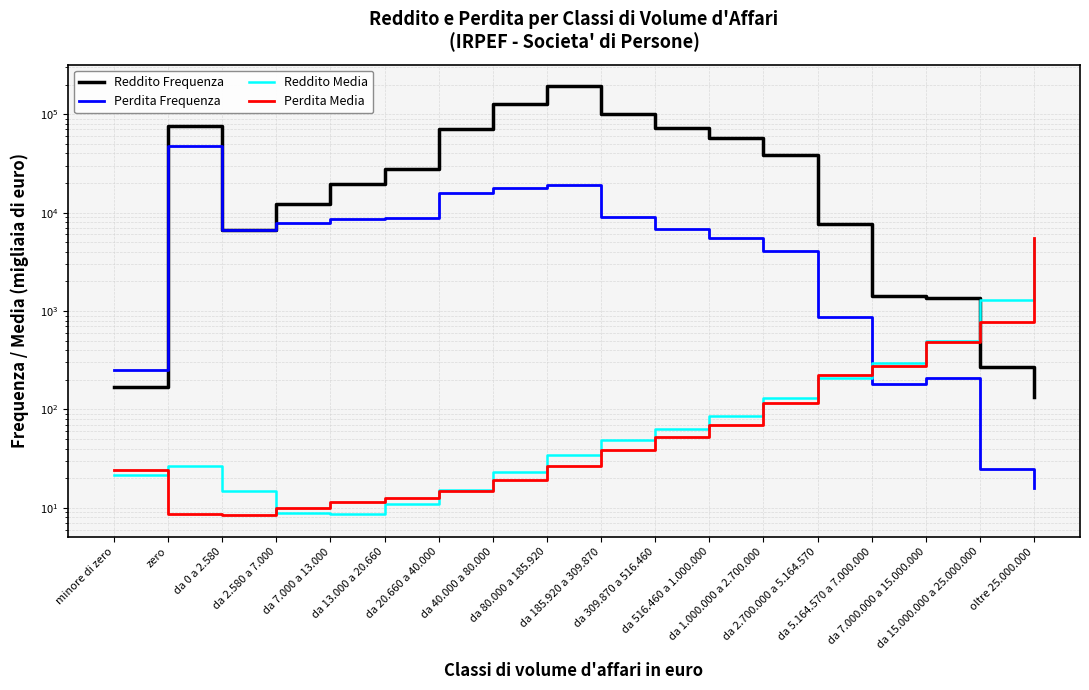

Reading left to right, what are all the values shown in this chart?

Reddito Frequenza: minore di zero=170.0	zero=75114.0	da 0 a 2.580=6720.0	da 2.580 a 7.000=12136.0	da 7.000 a 13.000=19715.0	da 13.000 a 20.660=27616.0	da 20.660 a 40.000=71052.0	da 40.000 a 80.000=128077.0	da 80.000 a 185.920=192958.0	da 185.920 a 309.870=100416.0	da 309.870 a 516.460=72585.0	da 516.460 a 1.000.000=57513.0	da 1.000.000 a 2.700.000=38097.0	da 2.700.000 a 5.164.570=7710.0	da 5.164.570 a 7.000.000=1423.0	da 7.000.000 a 15.000.000=1372.0	da 15.000.000 a 25.000.000=267.0	oltre 25.000.000=134.0
Perdita Frequenza: minore di zero=252.0	zero=47922.0	da 0 a 2.580=6641.0	da 2.580 a 7.000=7923.0	da 7.000 a 13.000=8516.0	da 13.000 a 20.660=8860.0	da 20.660 a 40.000=15657.0	da 40.000 a 80.000=17876.0	da 80.000 a 185.920=19026.0	da 185.920 a 309.870=9087.0	da 309.870 a 516.460=6856.0	da 516.460 a 1.000.000=5513.0	da 1.000.000 a 2.700.000=4058.0	da 2.700.000 a 5.164.570=865.0	da 5.164.570 a 7.000.000=183.0	da 7.000.000 a 15.000.000=208.0	da 15.000.000 a 25.000.000=25.0	oltre 25.000.000=16.0
Reddito Media: minore di zero=21.5	zero=26.3	da 0 a 2.580=14.9	da 2.580 a 7.000=8.9	da 7.000 a 13.000=8.7	da 13.000 a 20.660=10.9	da 20.660 a 40.000=15.1	da 40.000 a 80.000=22.9	da 80.000 a 185.920=34.6	da 185.920 a 309.870=48.7	da 309.870 a 516.460=62.6	da 516.460 a 1.000.000=85.4	da 1.000.000 a 2.700.000=131.5	da 2.700.000 a 5.164.570=206.6	da 5.164.570 a 7.000.000=296.2	da 7.000.000 a 15.000.000=490.7	da 15.000.000 a 25.000.000=1307.8	oltre 25.000.000=5238.1
Perdita Media: minore di zero=24.3	zero=8.8	da 0 a 2.580=8.4	da 2.580 a 7.000=9.9	da 7.000 a 13.000=11.4	da 13.000 a 20.660=12.6	da 20.660 a 40.000=14.9	da 40.000 a 80.000=19.0	da 80.000 a 185.920=26.3	da 185.920 a 309.870=39.0	da 309.870 a 516.460=52.2	da 516.460 a 1.000.000=69.0	da 1.000.000 a 2.700.000=117.2	da 2.700.000 a 5.164.570=221.5	da 5.164.570 a 7.000.000=279.4	da 7.000.000 a 15.000.000=481.9	da 15.000.000 a 25.000.000=773.1	oltre 25.000.000=5484.6